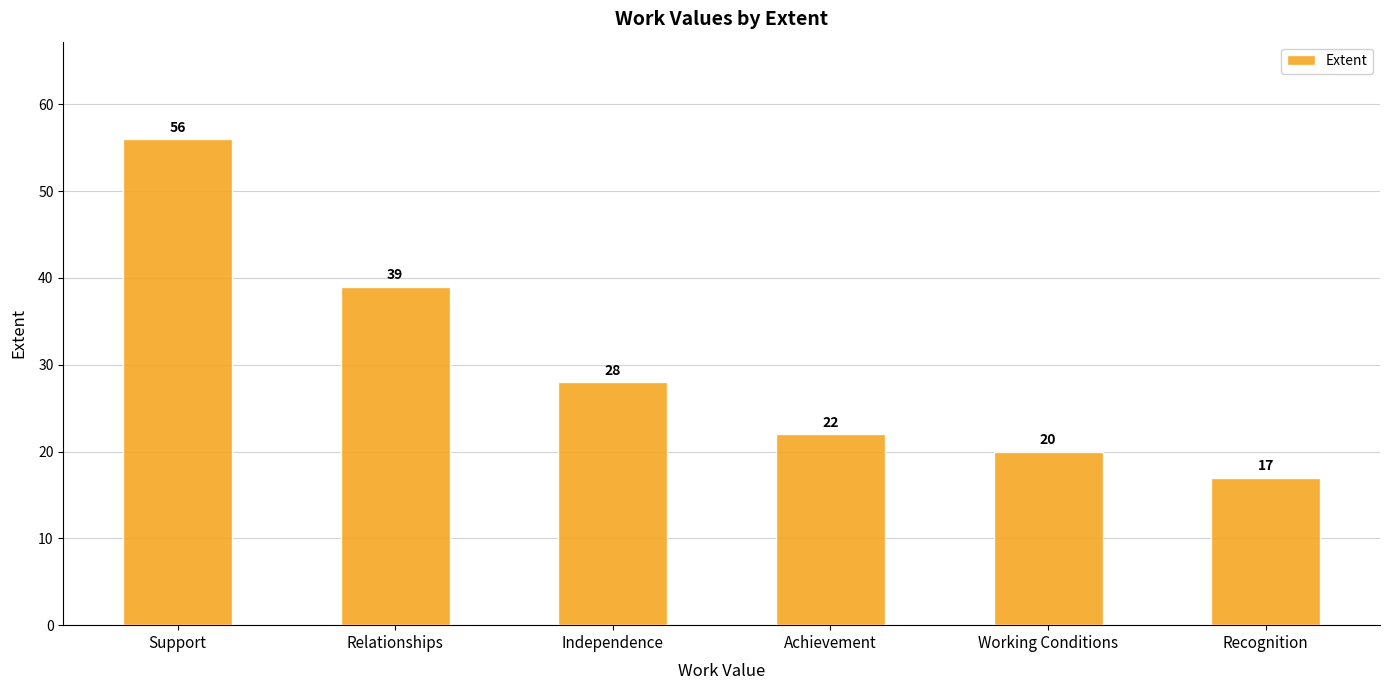

What is the value of the 6th bar from the left?

17